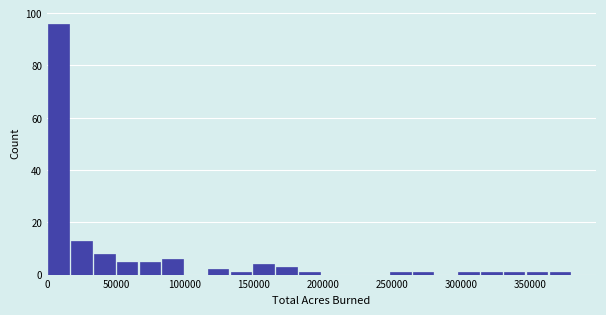

Read against the x-axis, roughly where is the centre of the tallest bar?

10000